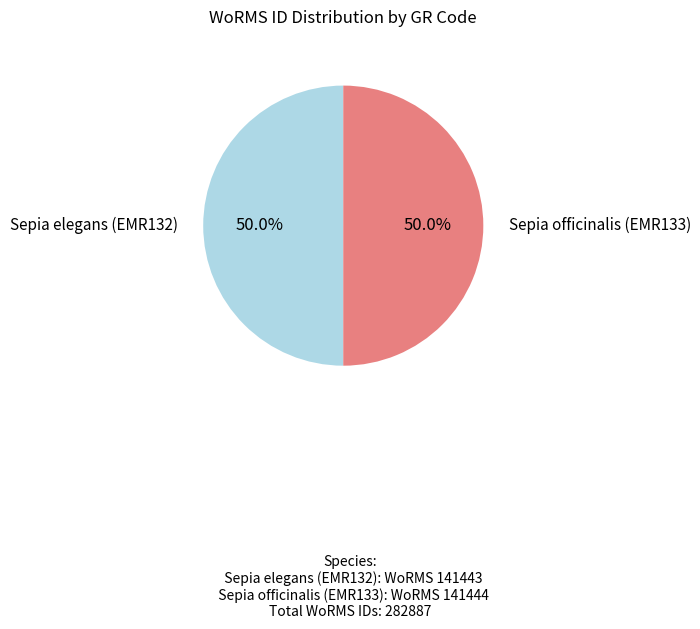

How many slices are in this pie chart?

2